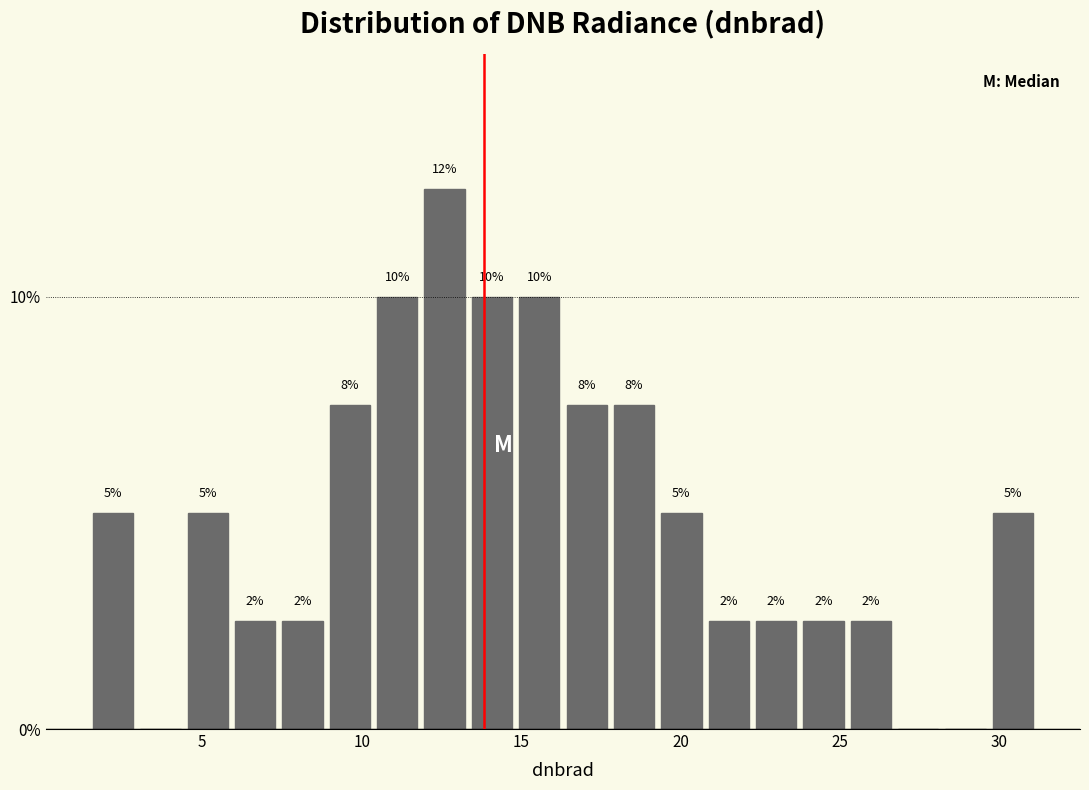

Read against the x-axis, roughly where is the centre of the tallest bar?

12.5